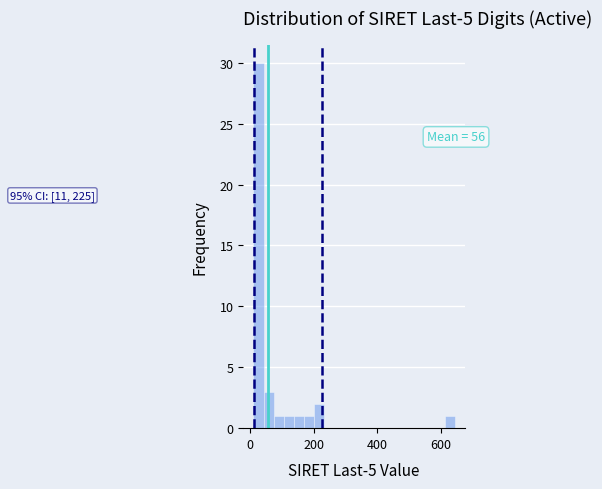

Around what value on the x-axis is the tallest bar? Give the approximate position of its centre, as read against the axis.

20